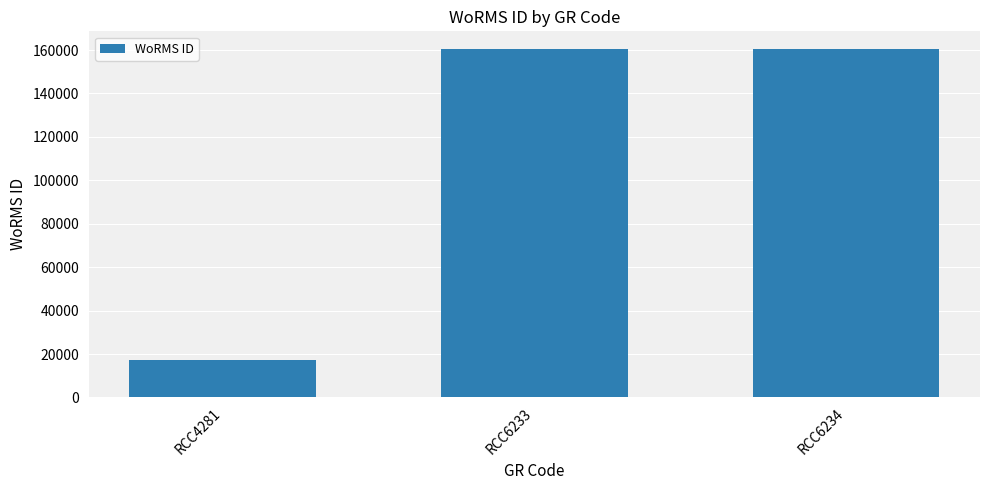

Reading left to right, transcribe all the data shown in this chart.

RCC4281=17329	RCC6233=160595	RCC6234=160595